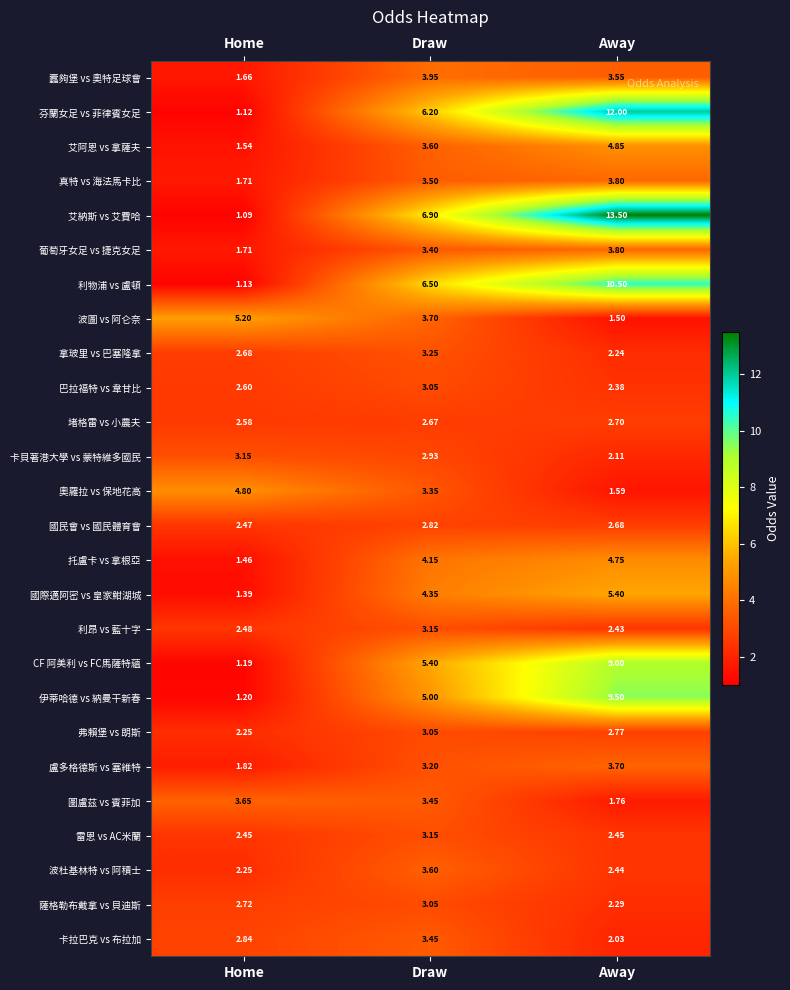

Rank the categories by 國際邁阿密 vs 皇家魽湖城 value from lowest to highest.

Home, Draw, Away